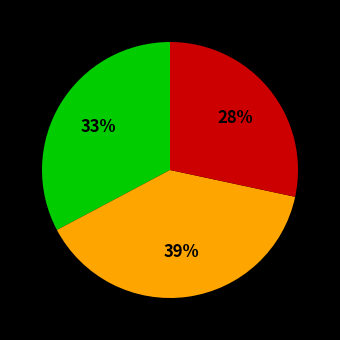

To the nearest percent, what is the difference between the largest and smallest slice percentages?

11%